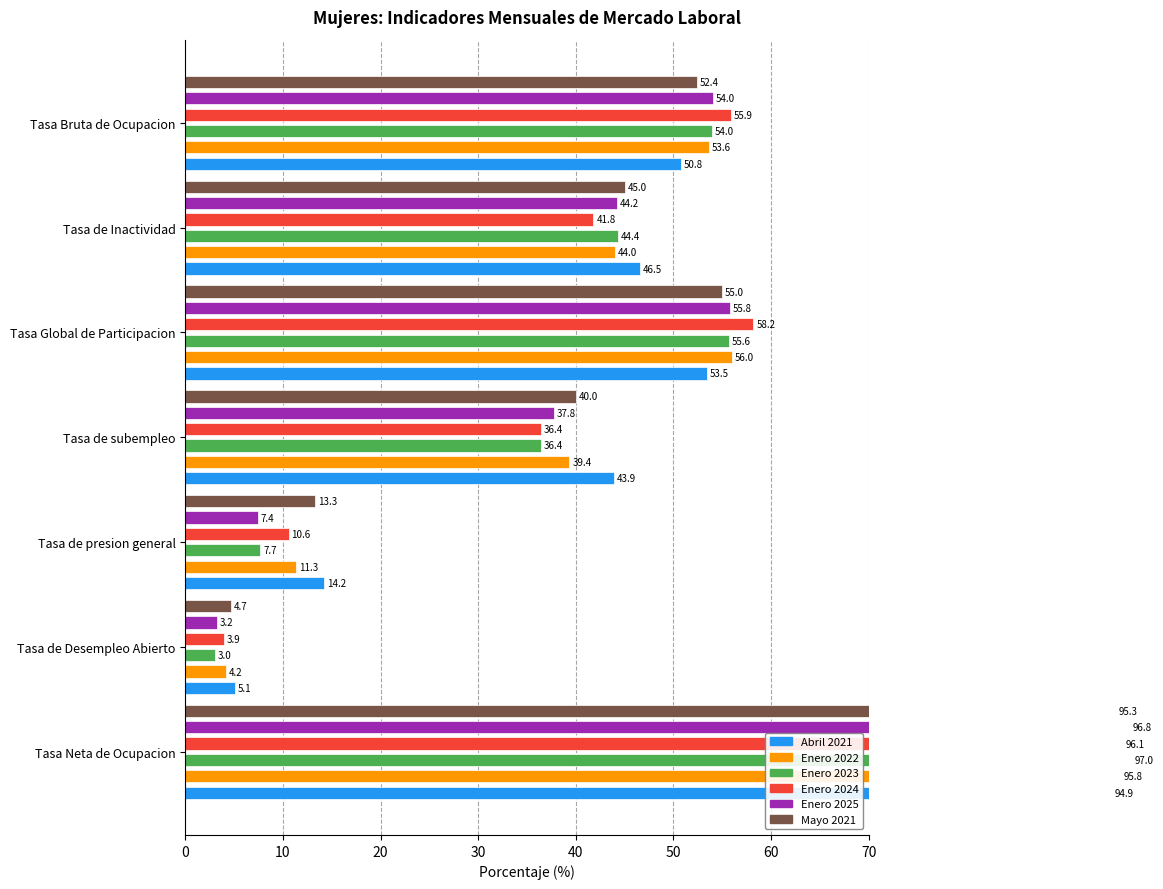

Is the value of Enero 2025 at Tasa de subempleo greater than the value of Enero 2022 at Tasa Neta de Ocupacion?

No